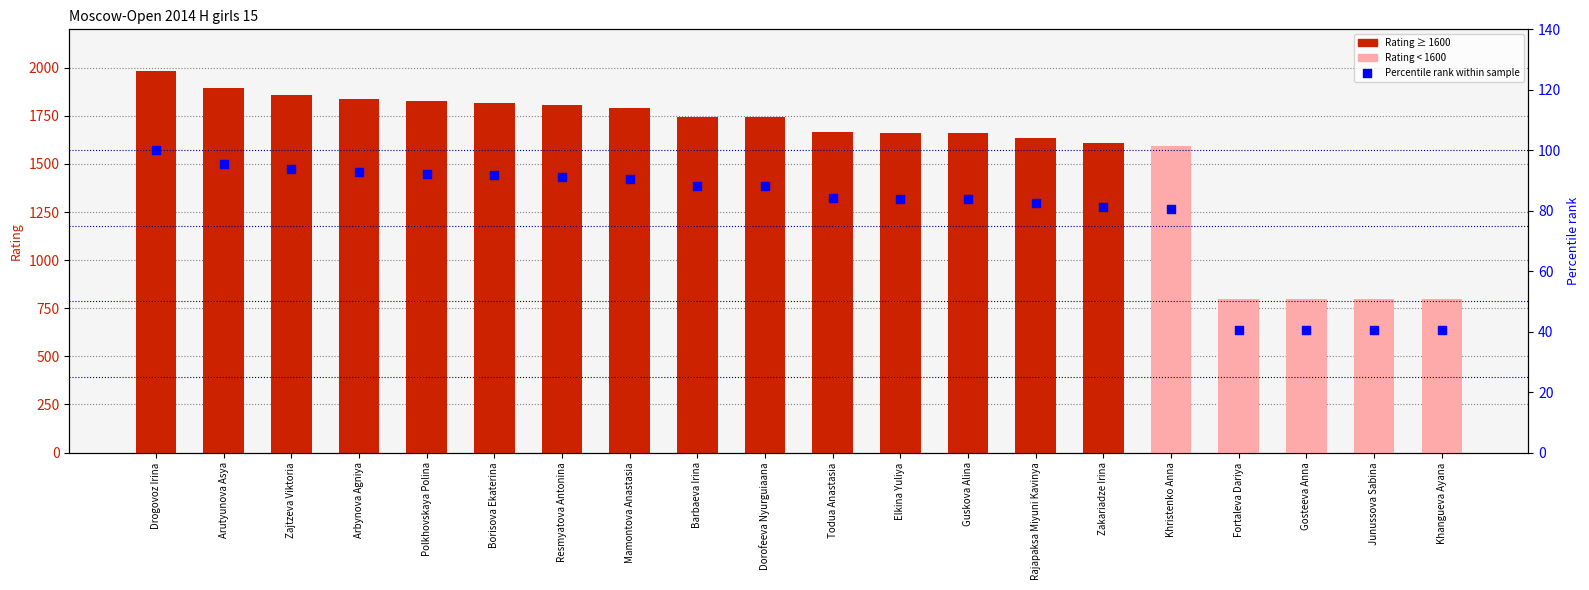

Which series reaches the minimum Y coordinate?

Percentile rank within sample